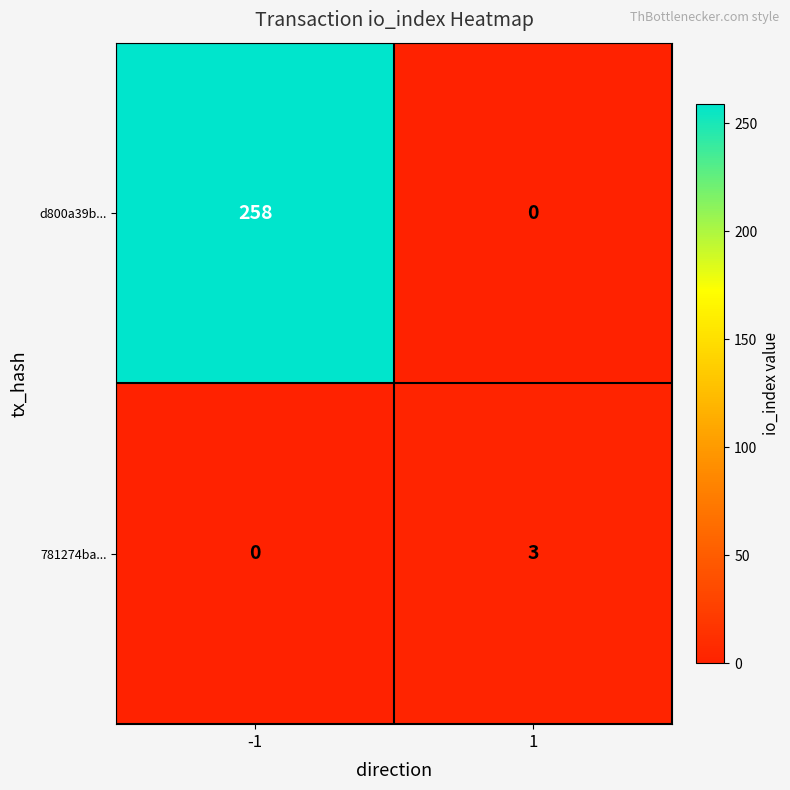

Rank the series by their average value, from lowest to highest.

781274ba..., d800a39b...